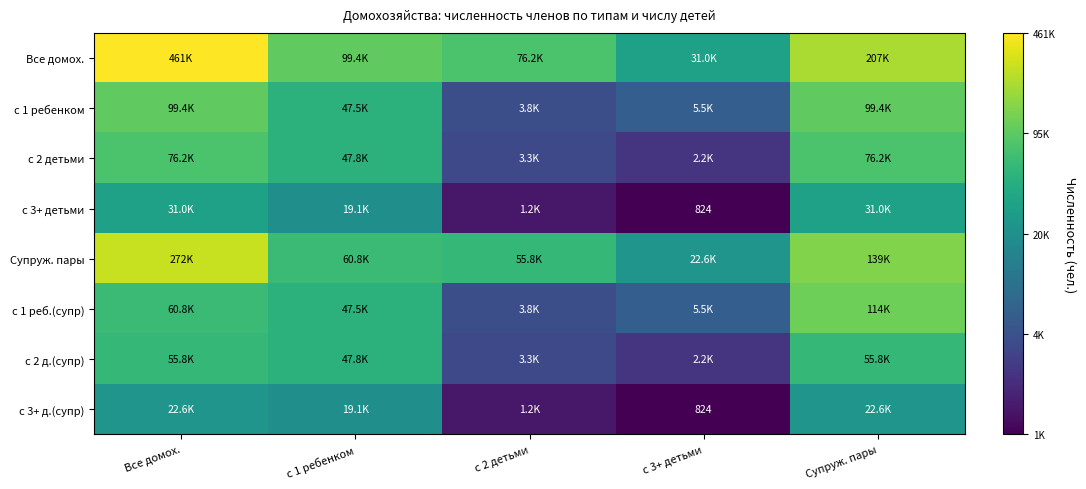

Count the number of data series in this chart.

8